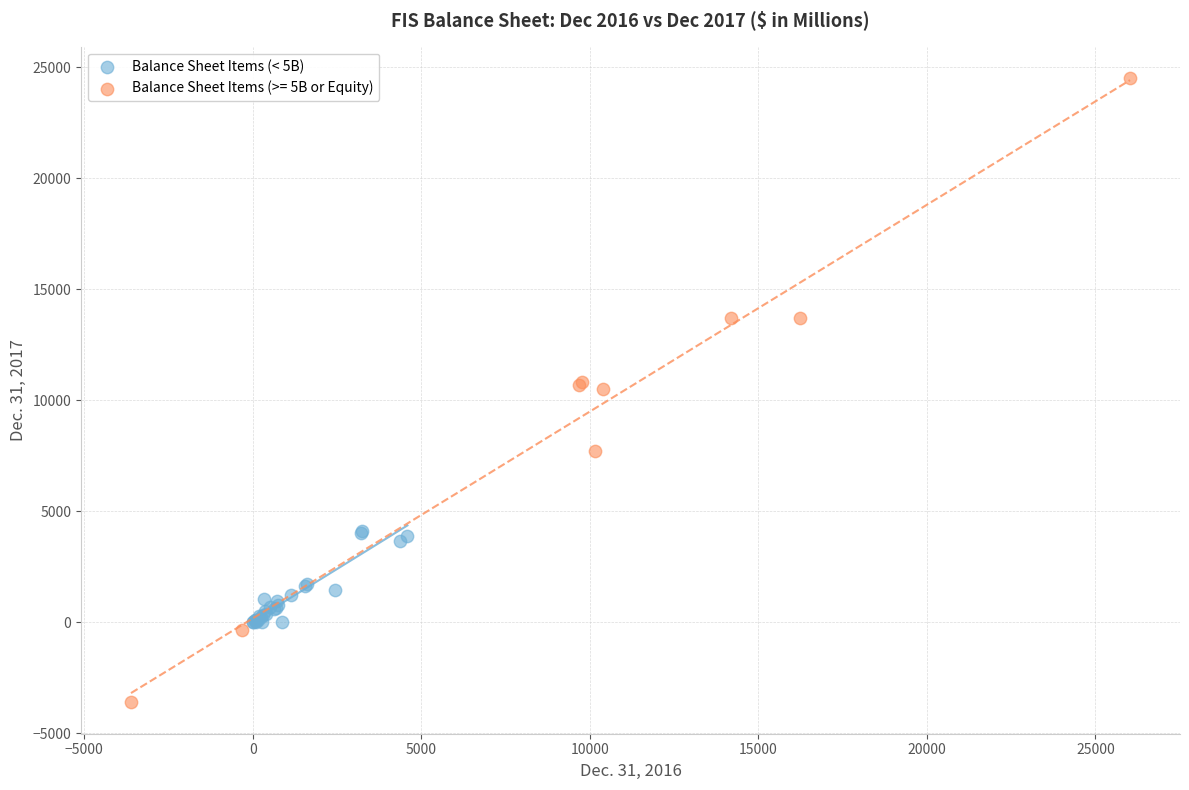

Which series reaches the minimum Y coordinate?

Balance Sheet Items (>= 5B or Equity)